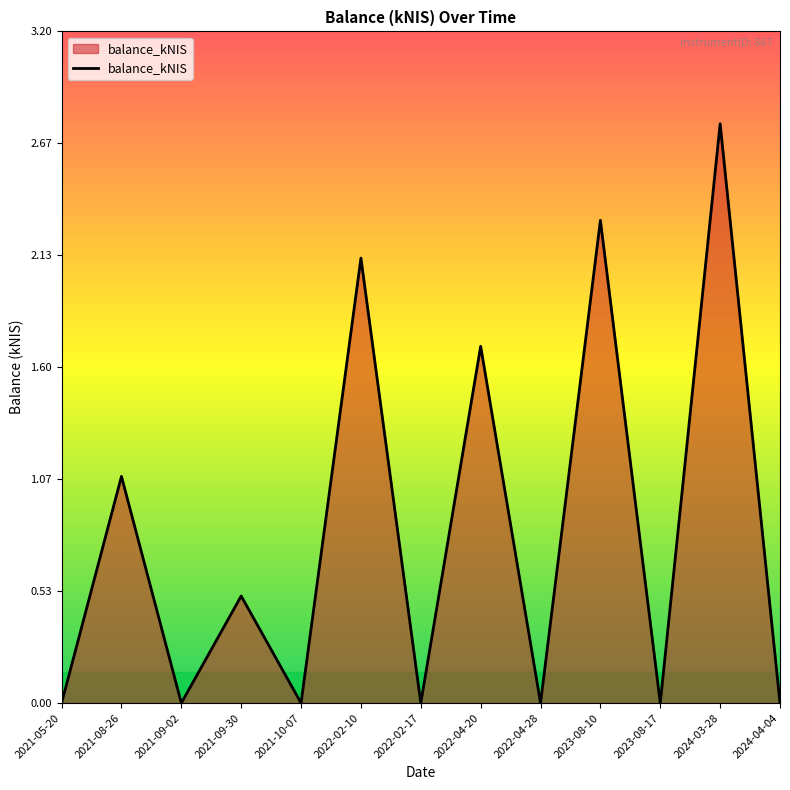

What position from the right is 2021-10-07?

9